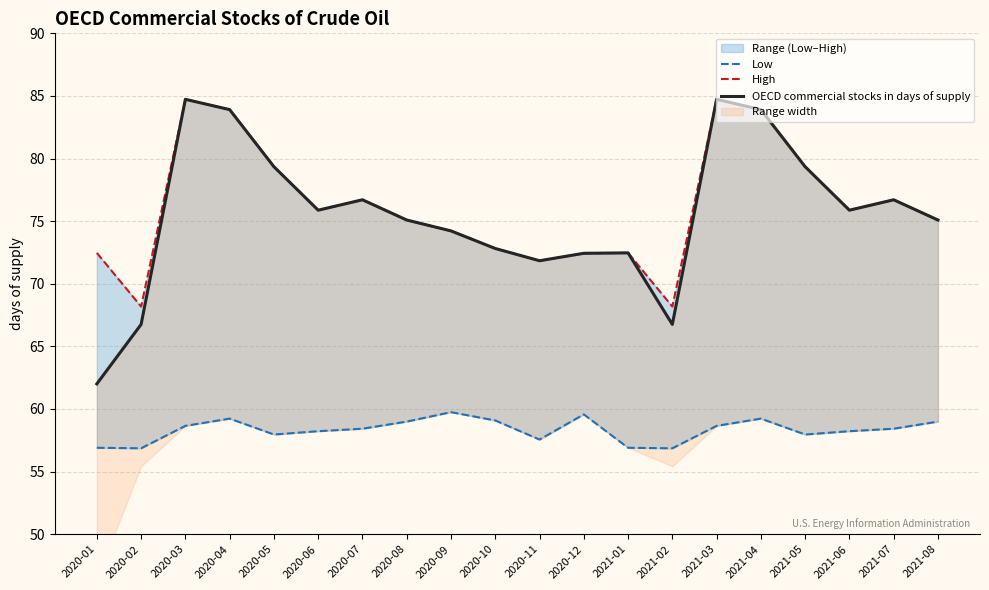

Between 2020-11 and 2021-06, which is larger?

2021-06